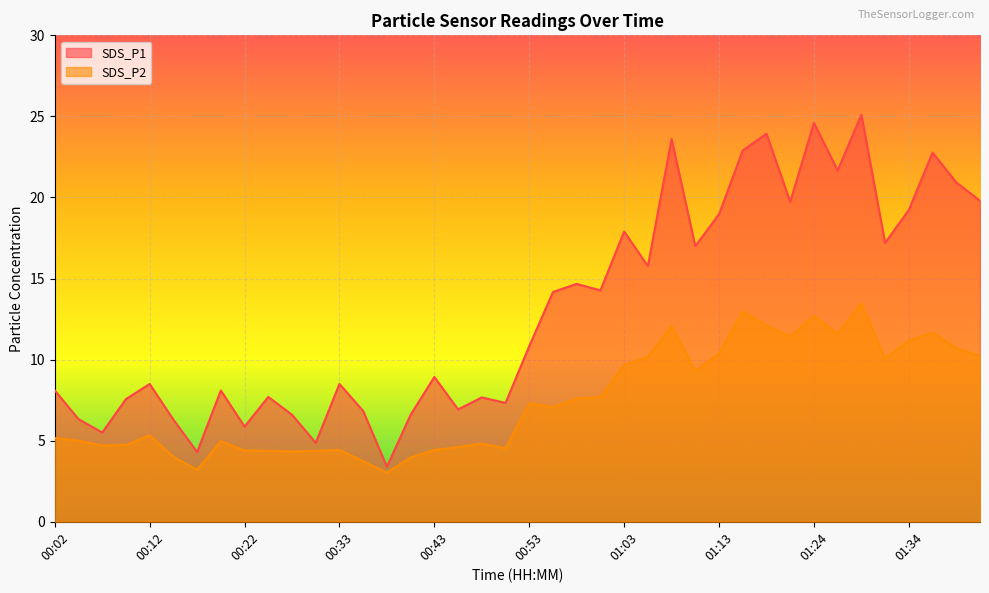

What is the smallest value displayed?

3.0